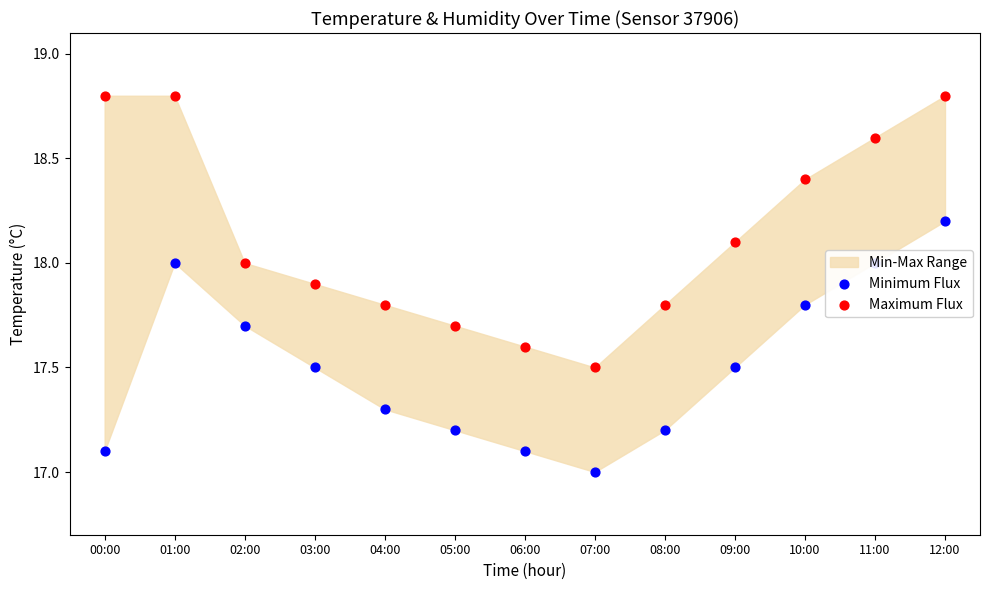

Which series has the widest spread of Y values?

Maximum Flux